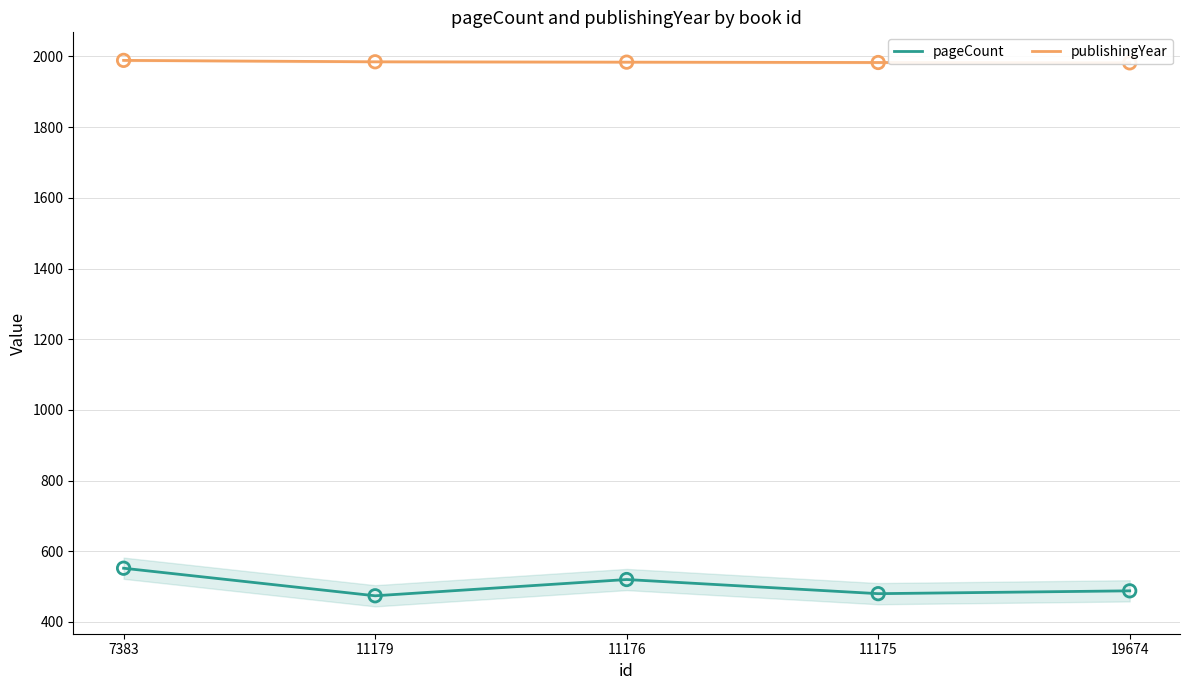

Which series has the widest spread of Y values?

pageCount